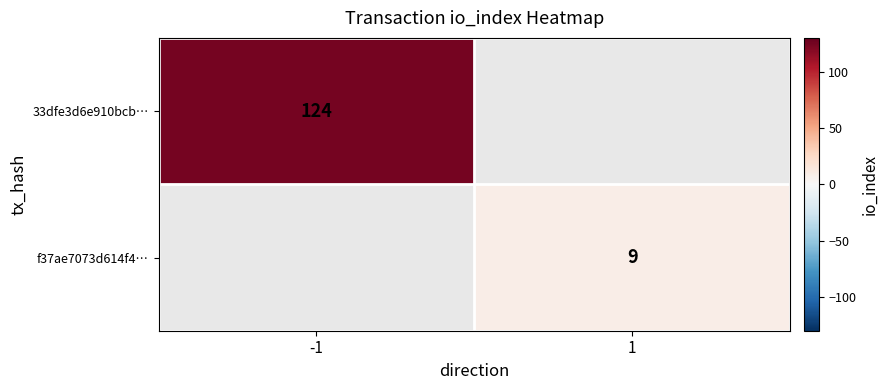

The 33dfe3d6e910bcb… series shows 124 at -1. True or false?

True